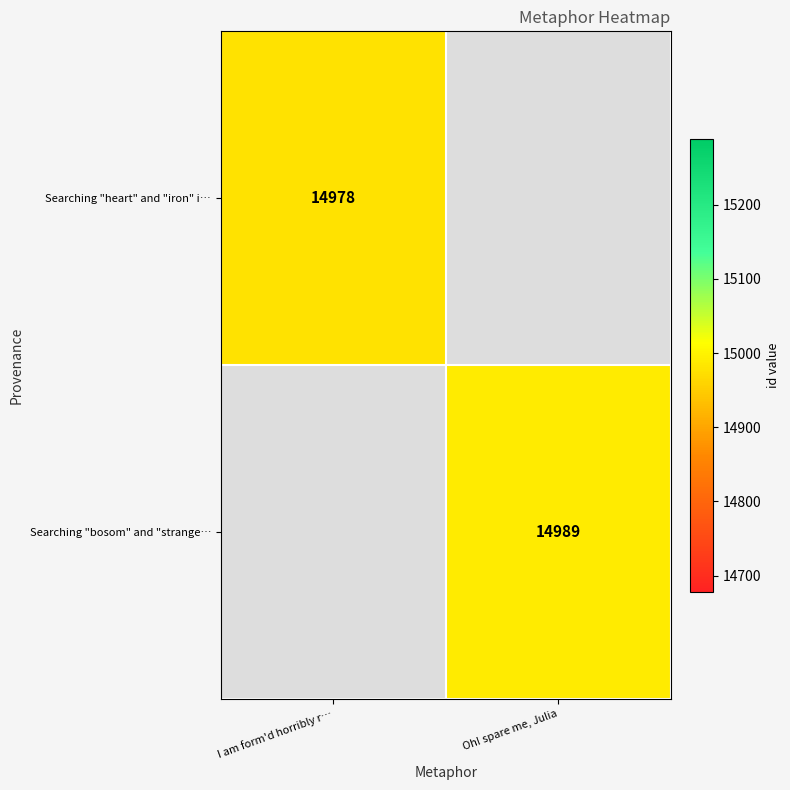

Between I am form'd horribly r… and Oh! spare me, Julia, which is larger?

Oh! spare me, Julia